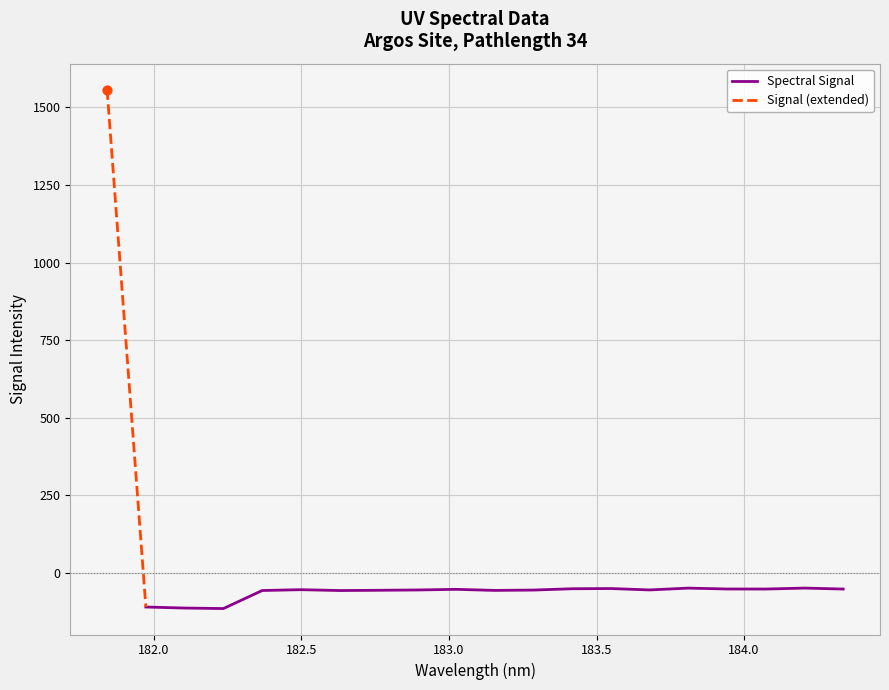

Between 181.9732053322 and 183.5488263418, which is larger?

183.5488263418